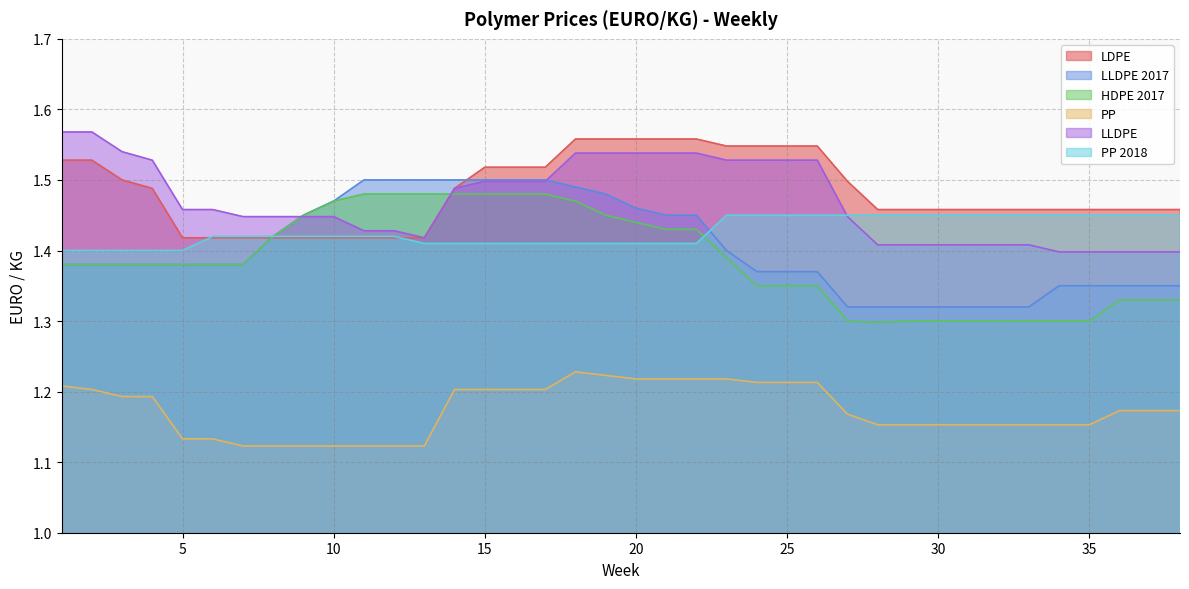

List the labels in order of PP value, smallest first.

7, 8, 9, 10, 11, 12, 13, 5, 6, 28, 29, 30, 31, 32, 33, 34, 35, 27, 36, 37, 38, 3, 4, 2, 14, 15, 16, 17, 1, 24, 25, 26, 20, 21, 22, 23, 19, 18